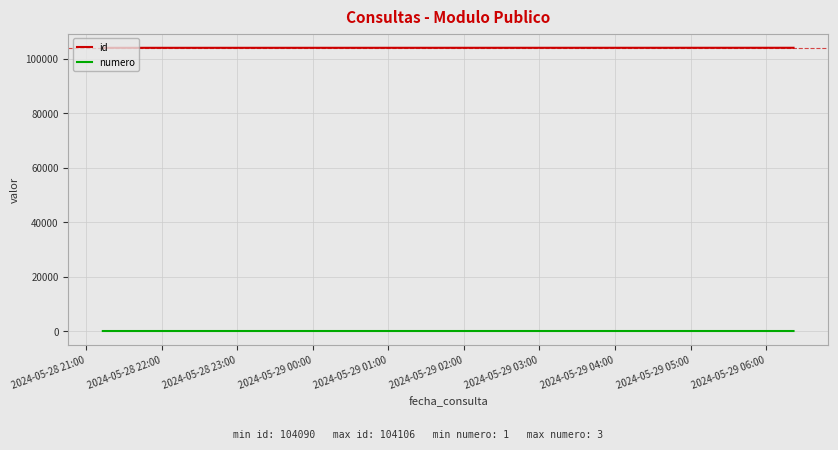

What is the sum of all numero values?

6